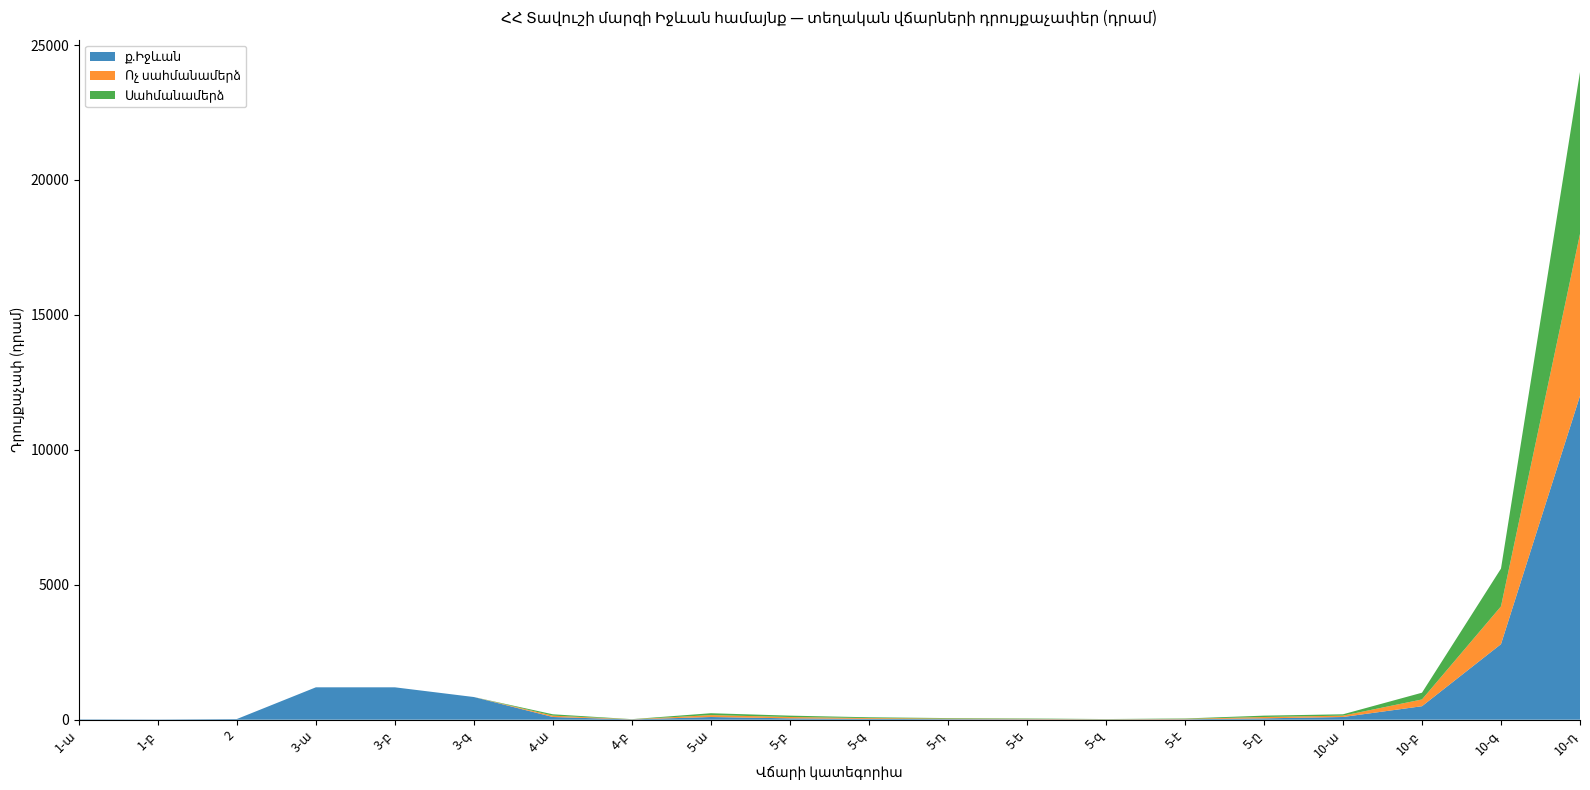

Reading left to right, extract all data points from this chart.

ք.Իջևան: 15	10	25	1200	1200	840	100	10	100	50	30	20	15	8	15	50	100	500	2800	12000
Ոչ սահմանամերձ: 0	0	0	0	0	0	50	5	70	50	30	20	15	8	15	50	50	250	1400	6000
Սահմանամերձ: 0	0	0	0	0	0	50	5	70	50	30	20	15	8	15	50	50	250	1400	6000